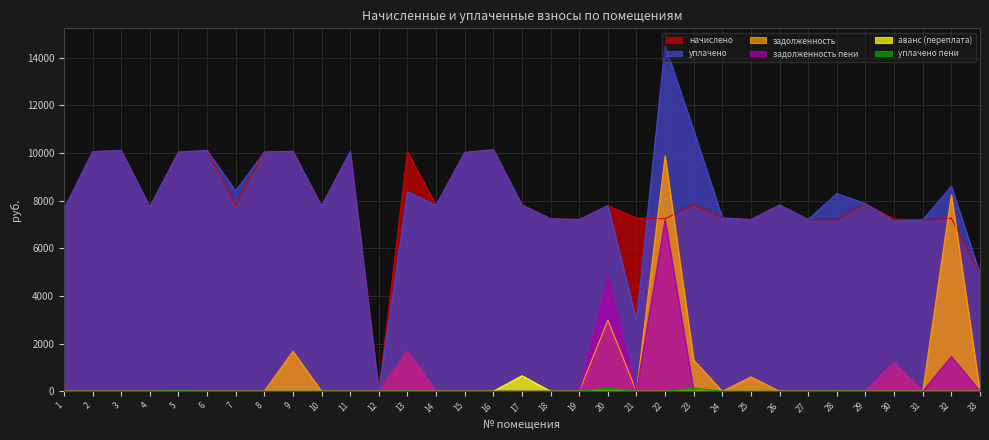

In аванс (переплата), how many points are higher than both neighbors (excluding endpoints)?

1